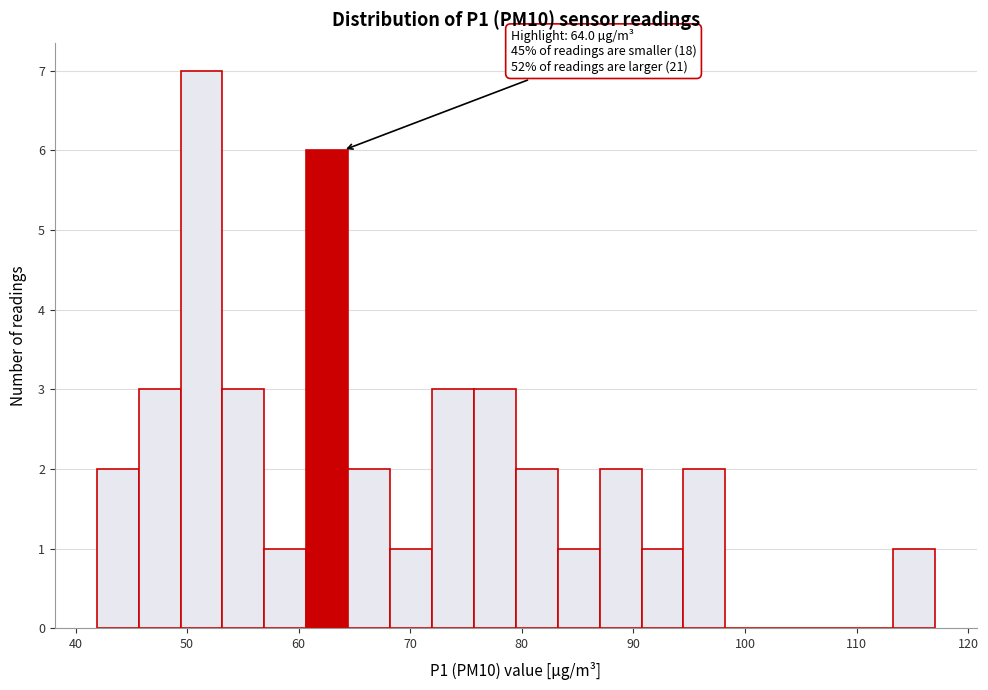

Around what value on the x-axis is the tallest bar? Give the approximate position of its centre, as read against the axis.

51